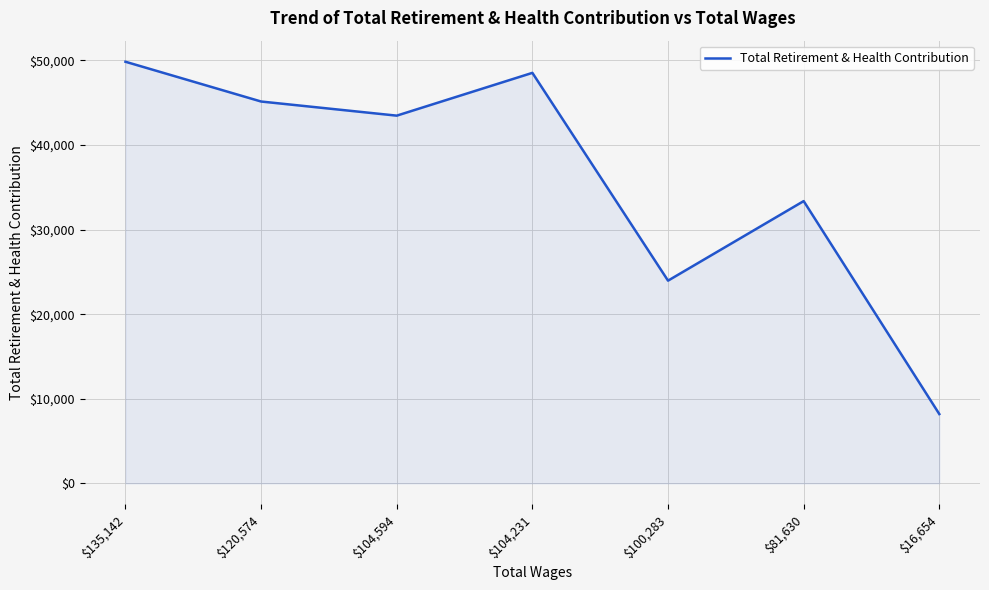

True or false: the data has more than 1 interior local peaks.

True